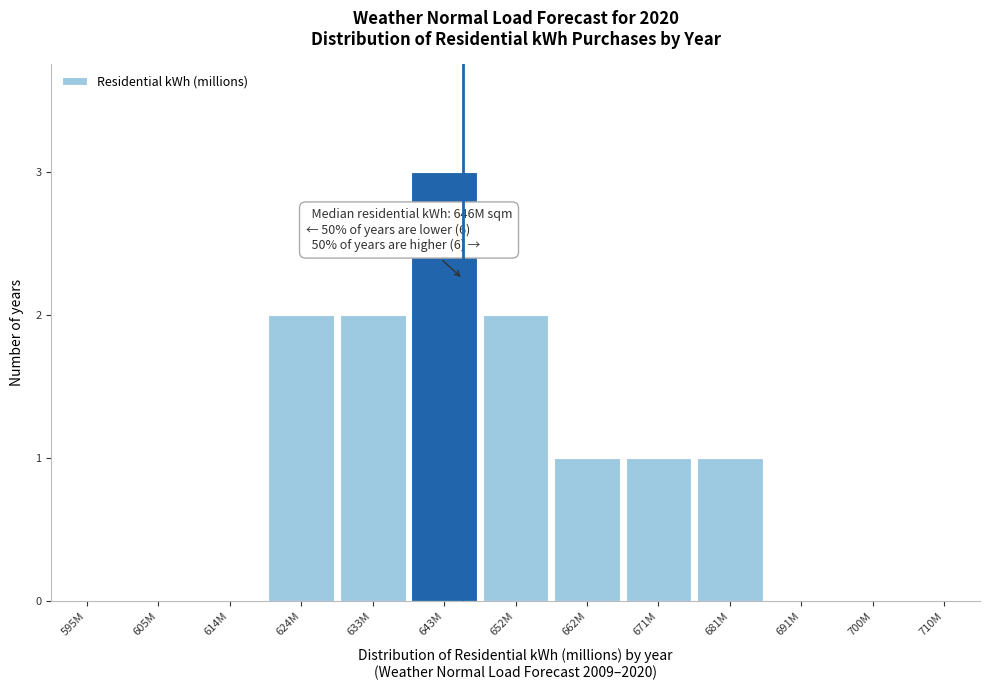

Reading left to right, what are all the values shown in this chart?

595M=0	605M=0	614M=0	624M=2	633M=2	643M=3	652M=2	662M=1	671M=1	681M=1	691M=0	700M=0	710M=0